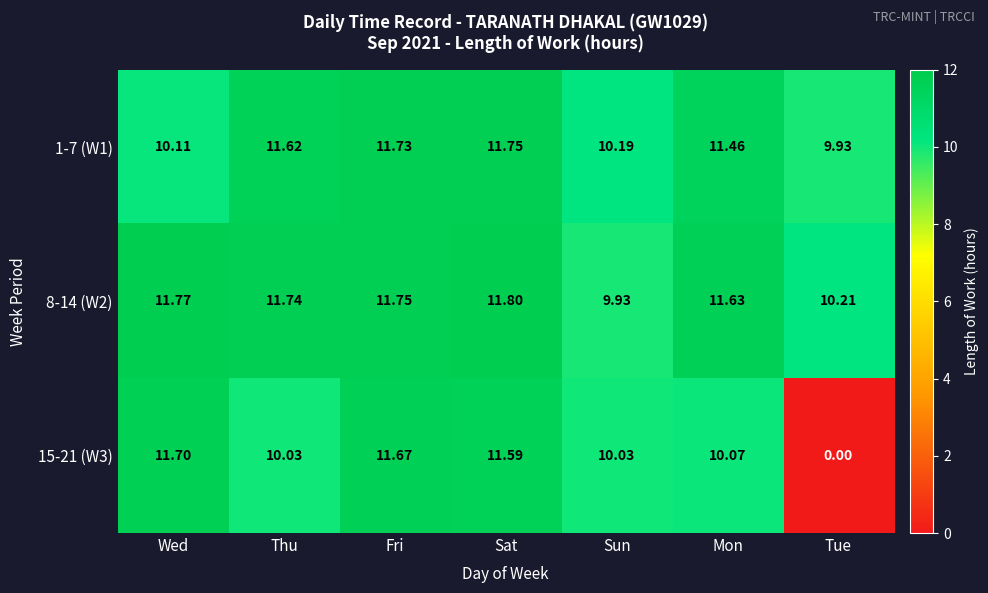

Is the value of 8-14 (W2) at Wed greater than the value of 1-7 (W1) at Thu?

Yes